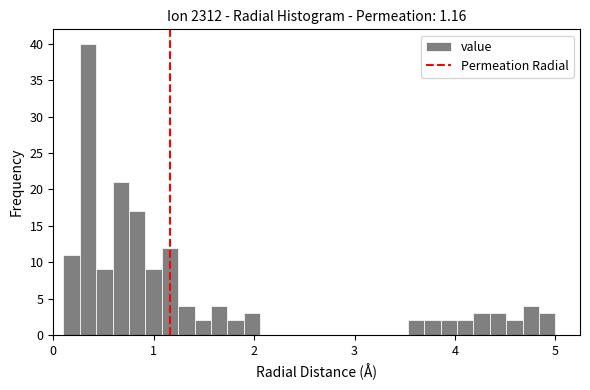

Around what value on the x-axis is the tallest bar? Give the approximate position of its centre, as read against the axis.

0.3